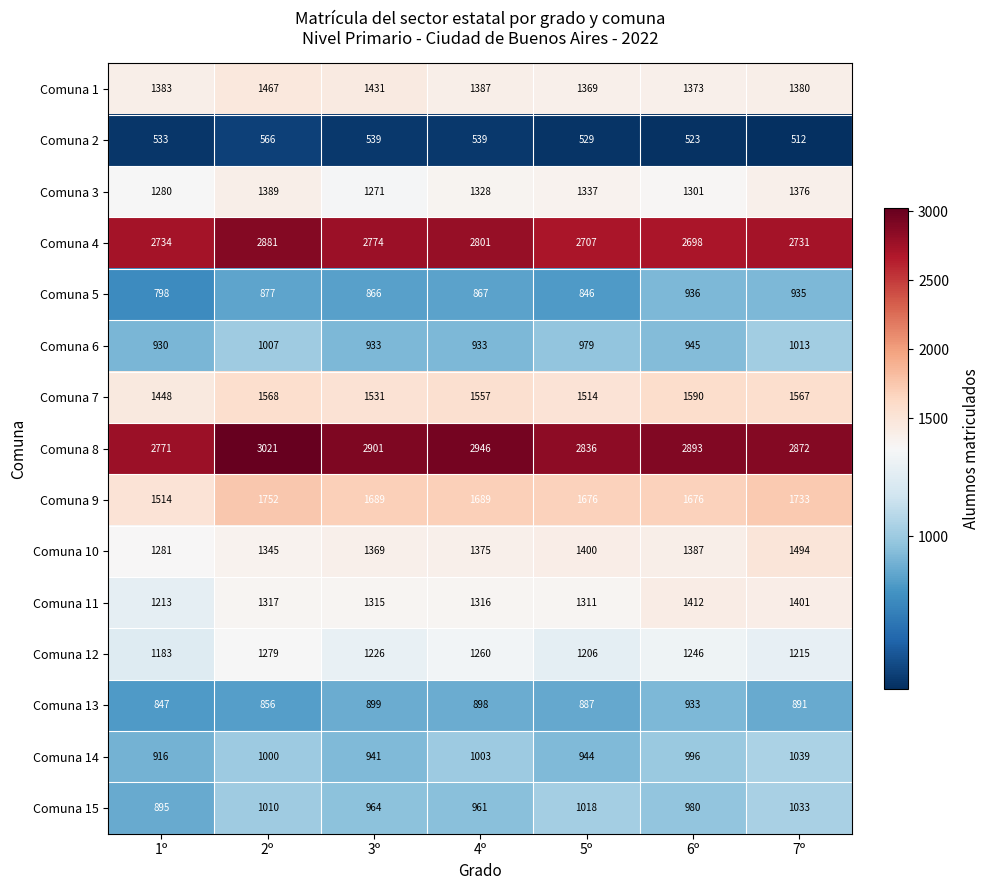

Between 4º and 6º, which series saw the biggest shift?

Comuna 4